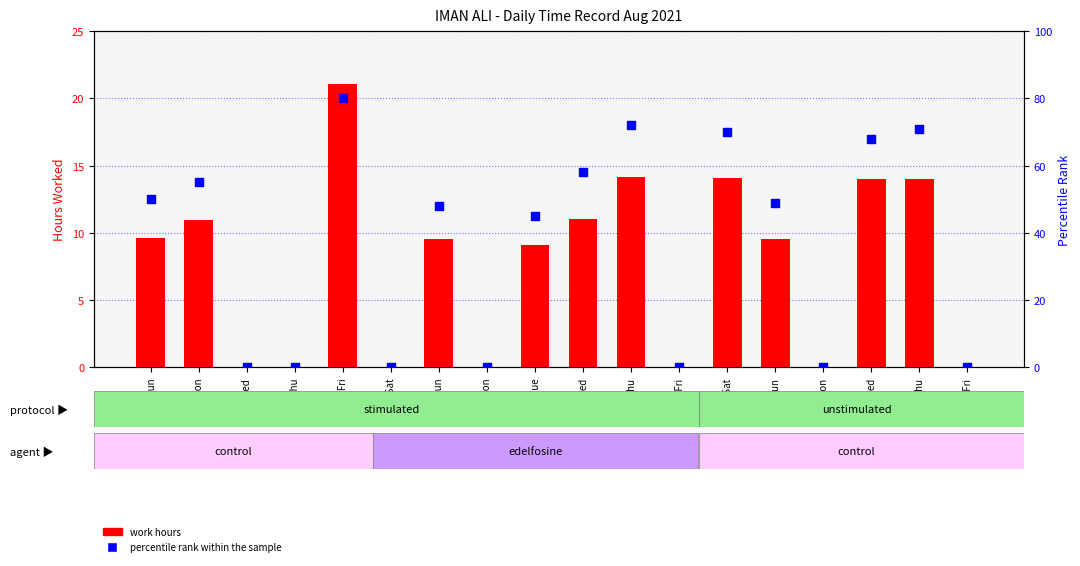

Which series has the largest total across all categories?

percentile rank within the sample